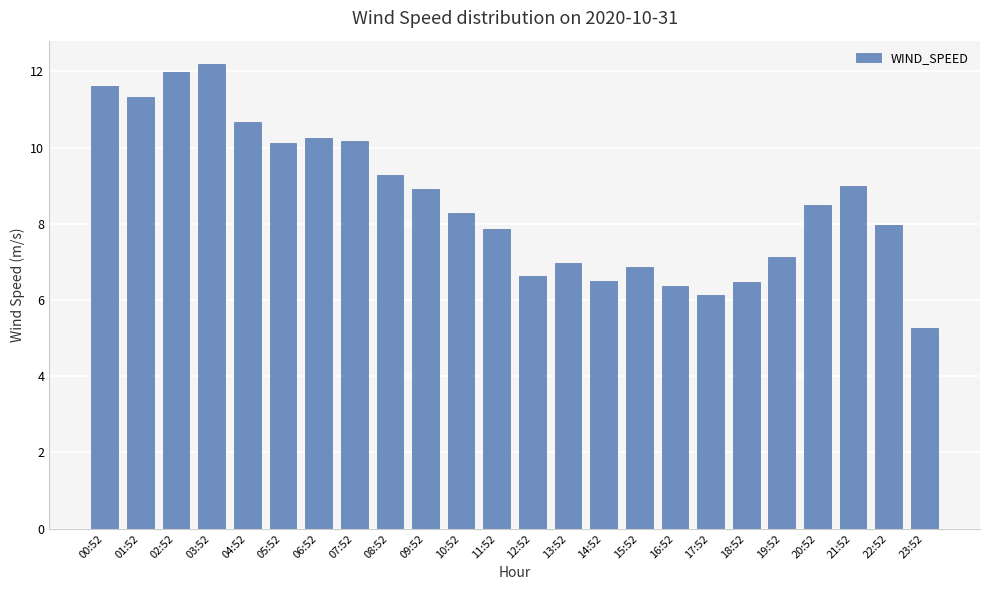

How many series are shown in this chart?

1